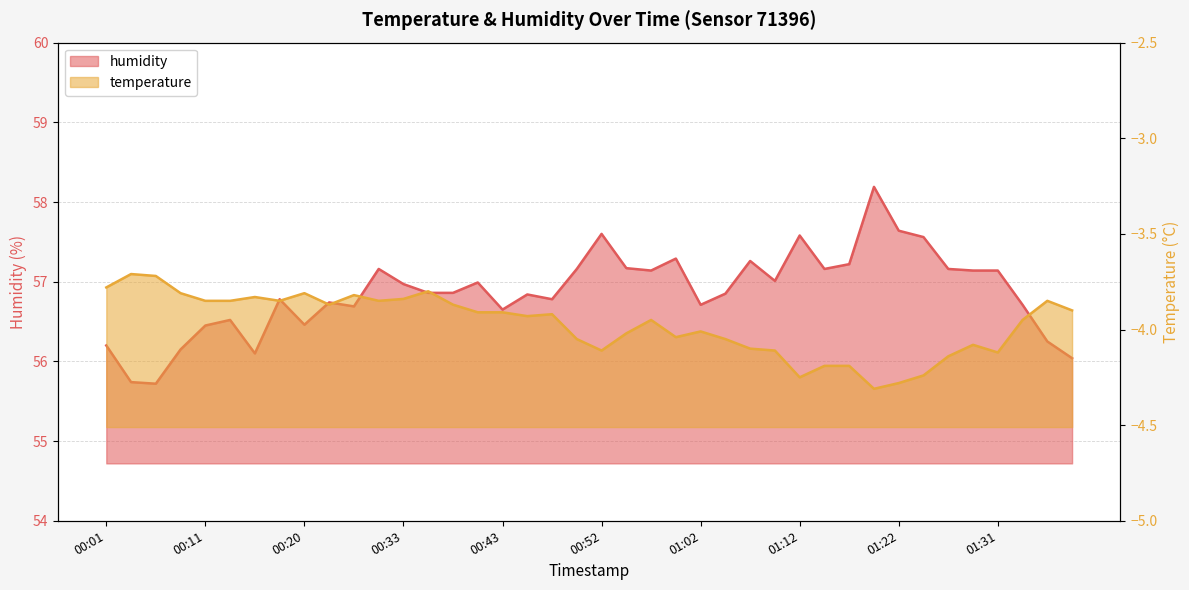

Is it true that temperature equals -4.0 at 00:55?

True